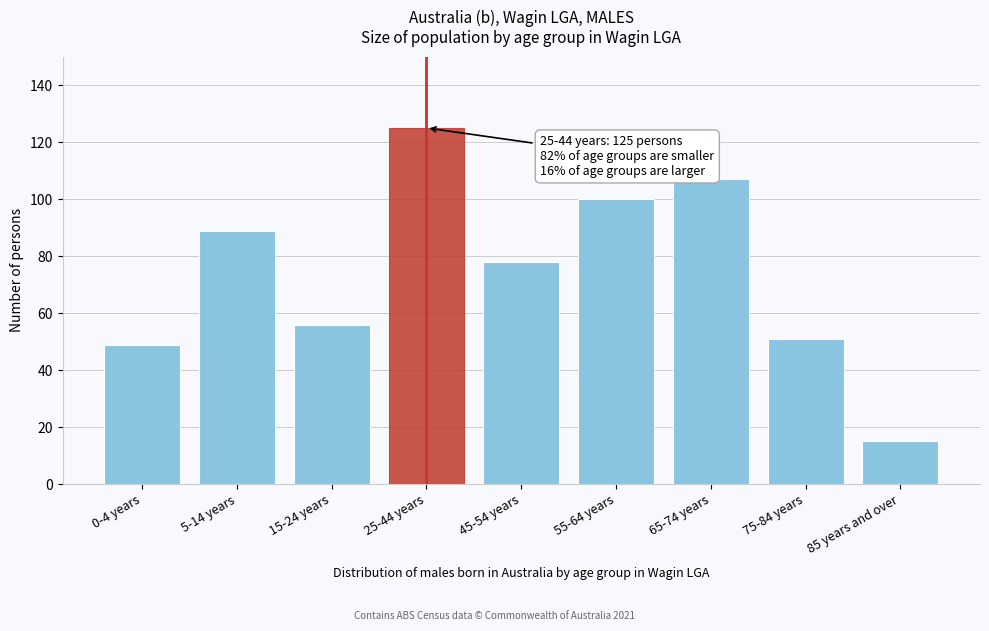

Reading left to right, extract all data points from this chart.

0-4 years=49	5-14 years=89	15-24 years=56	25-44 years=125	45-54 years=78	55-64 years=100	65-74 years=107	75-84 years=51	85 years and over=15